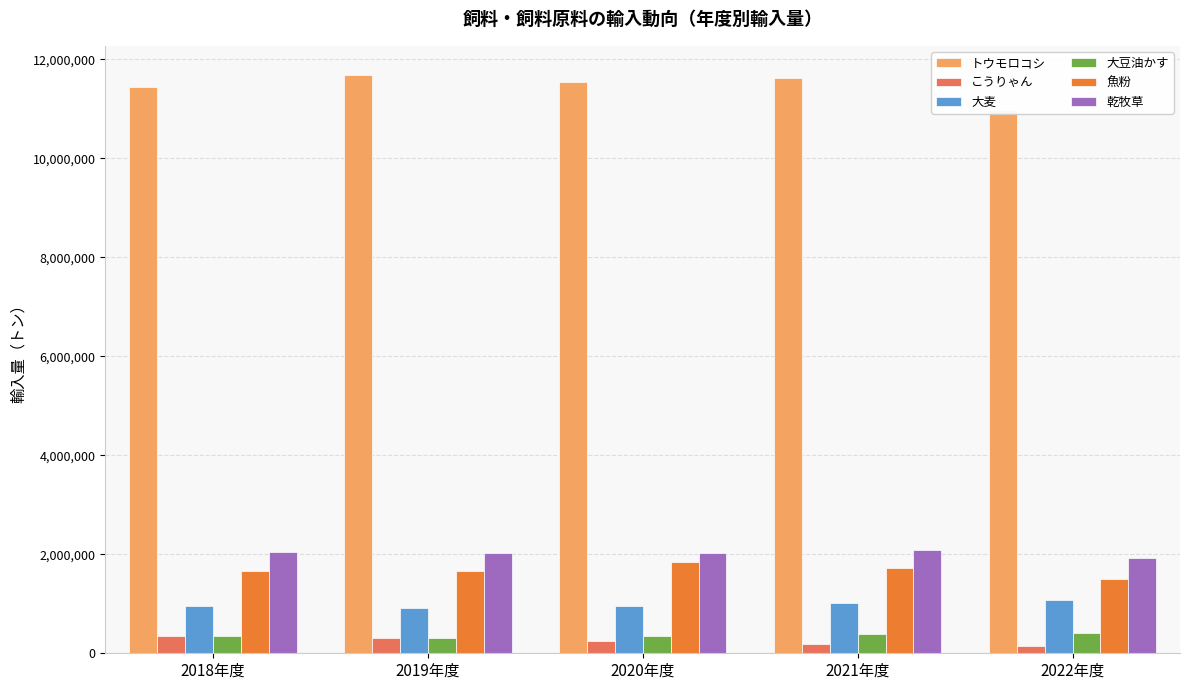

Reading left to right, transcribe all the data shown in this chart.

トウモロコシ: 2018年度=11439040	2019年度=11688910	2020年度=11546589	2021年度=11630161	2022年度=10979053
こうりゃん: 2018年度=343785	2019年度=303131	2020年度=245168	2021年度=180562	2022年度=148522
大麦: 2018年度=950485	2019年度=913115	2020年度=953934	2021年度=1019828	2022年度=1083522
大豆油かす: 2018年度=347664	2019年度=299153	2020年度=341255	2021年度=382704	2022年度=408748
魚粉: 2018年度=1669980	2019年度=1661686	2020年度=1852723	2021年度=1724683	2022年度=1505191
乾牧草: 2018年度=2039406	2019年度=2021026	2020年度=2026040	2021年度=2091383	2022年度=1924537